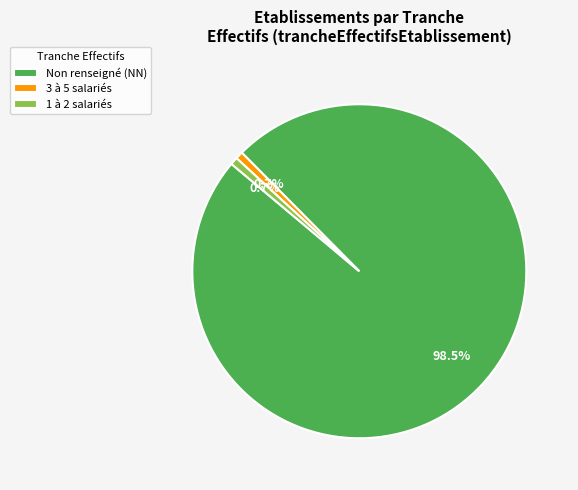

What is the largest slice in the pie chart?

Non renseigné (NN)